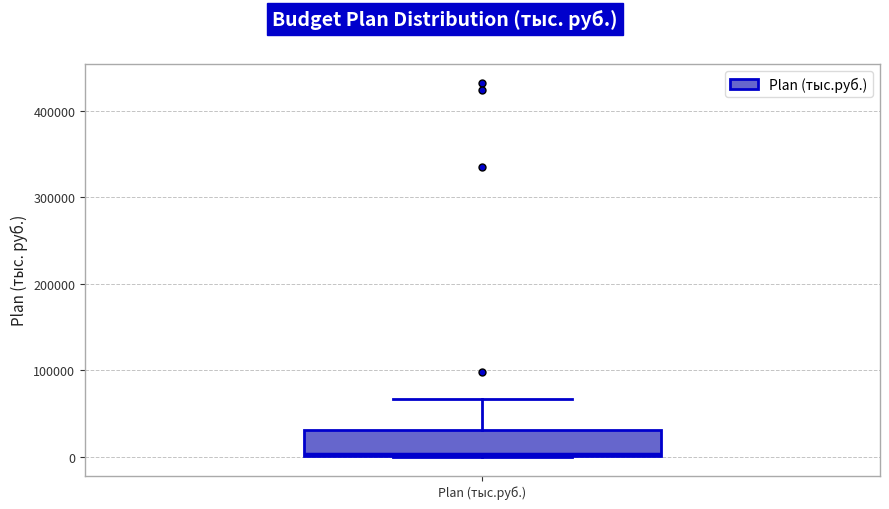

Where does the upper whisker of the box for Plan (тыс.руб.) end on the y-axis? The values are not printed on the chart, so give them approximately, as read against the axis.

70000